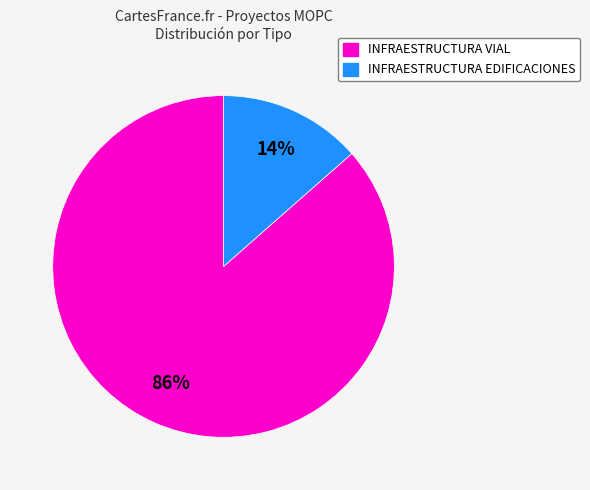

Which slice represents more than half of the pie?

INFRAESTRUCTURA VIAL